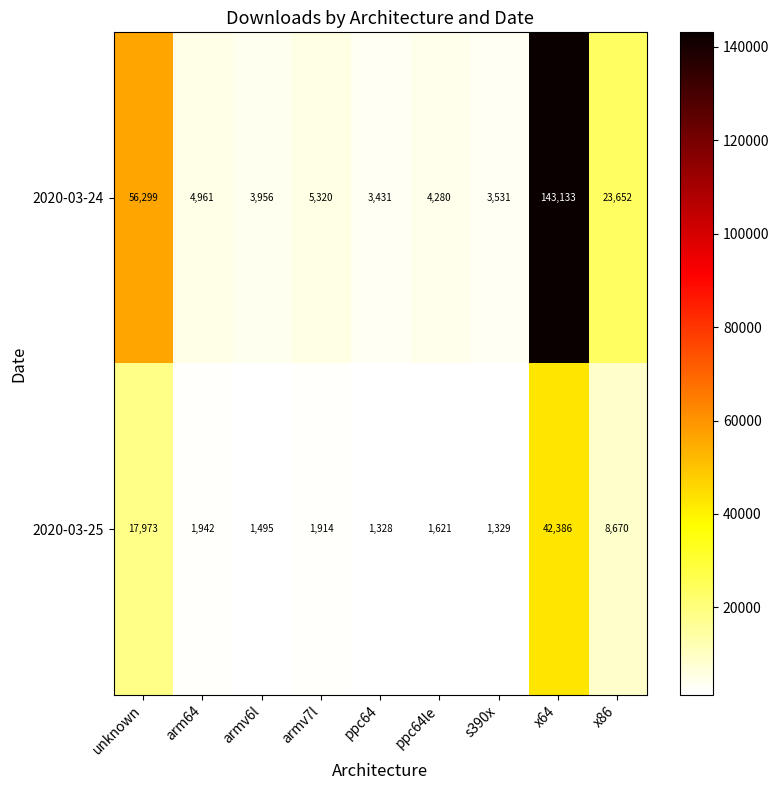

What is the total value across all series at x64?

185519